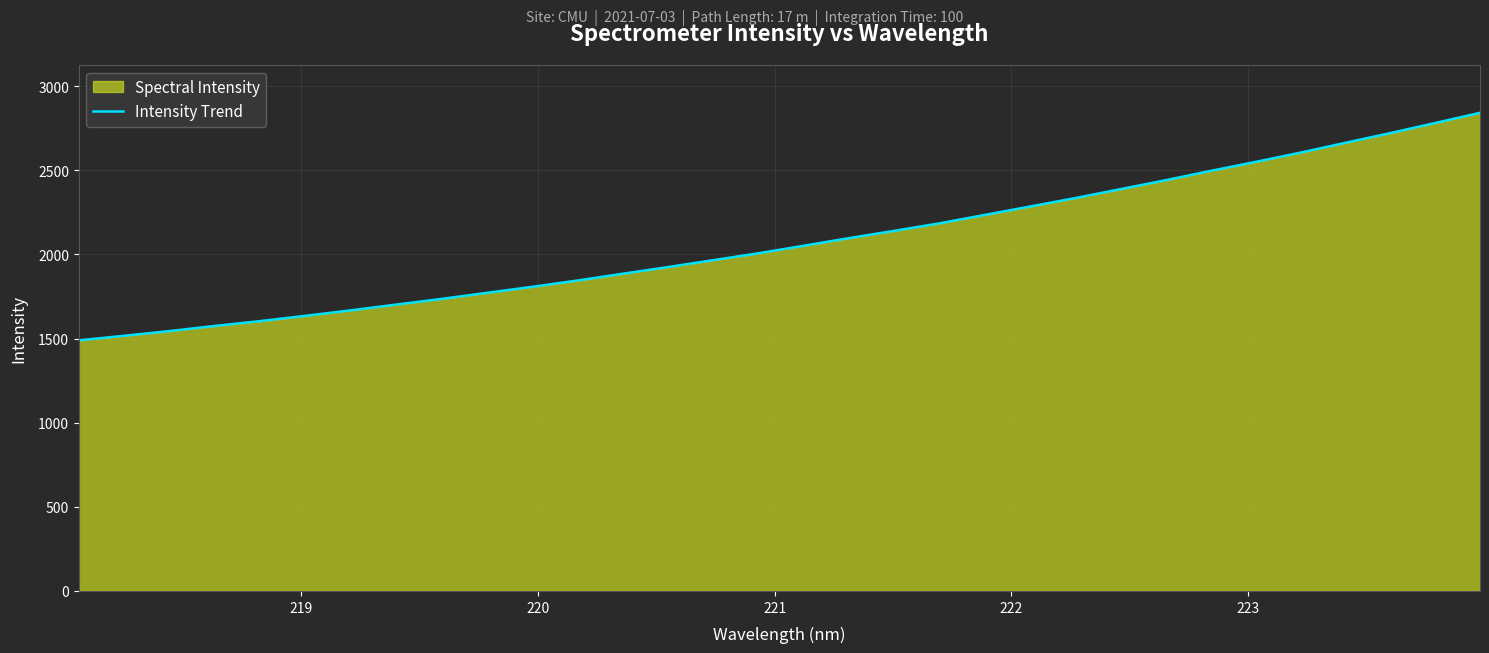

What is the difference between the maximum and minimum values?

1352.1